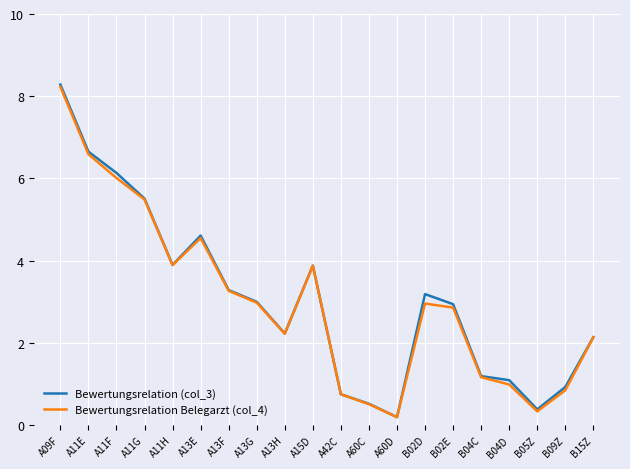

What position from the right is A11E?

19